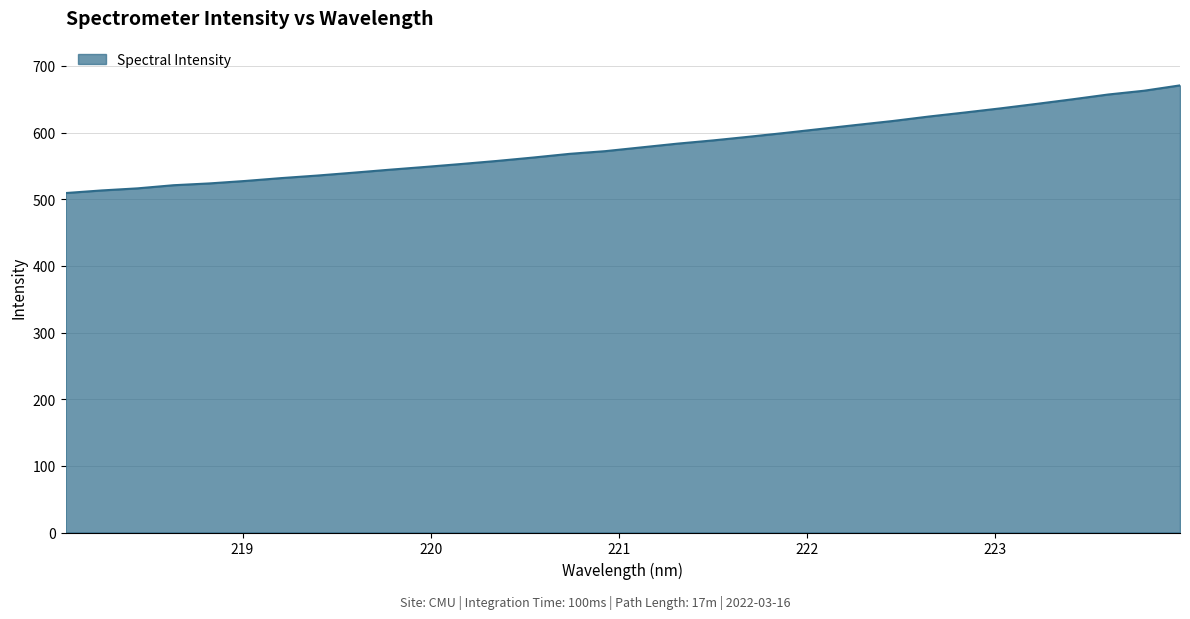

What is the difference between the maximum and minimum values?

161.5